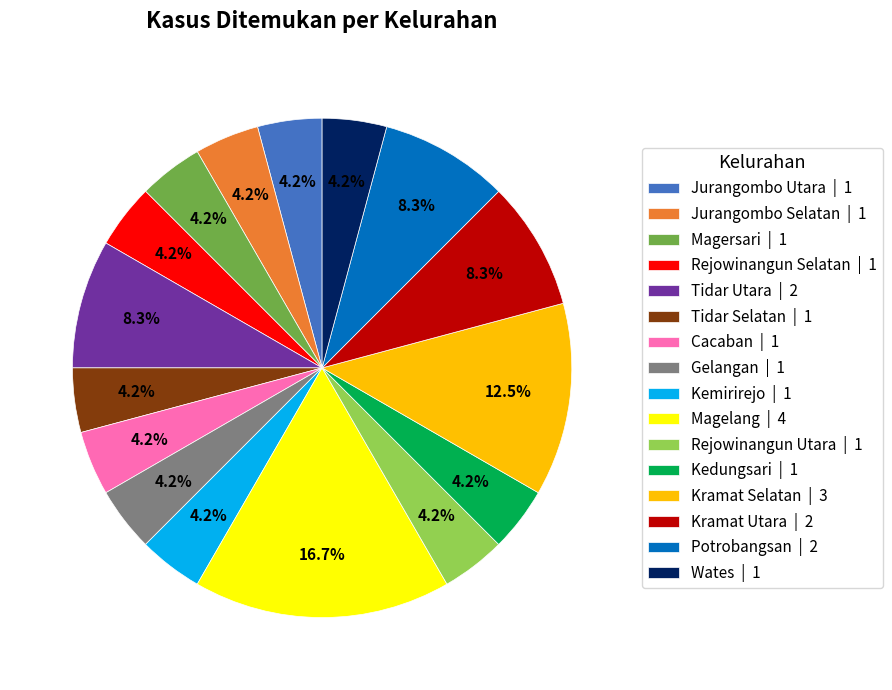

Does any single category account for the majority?

No